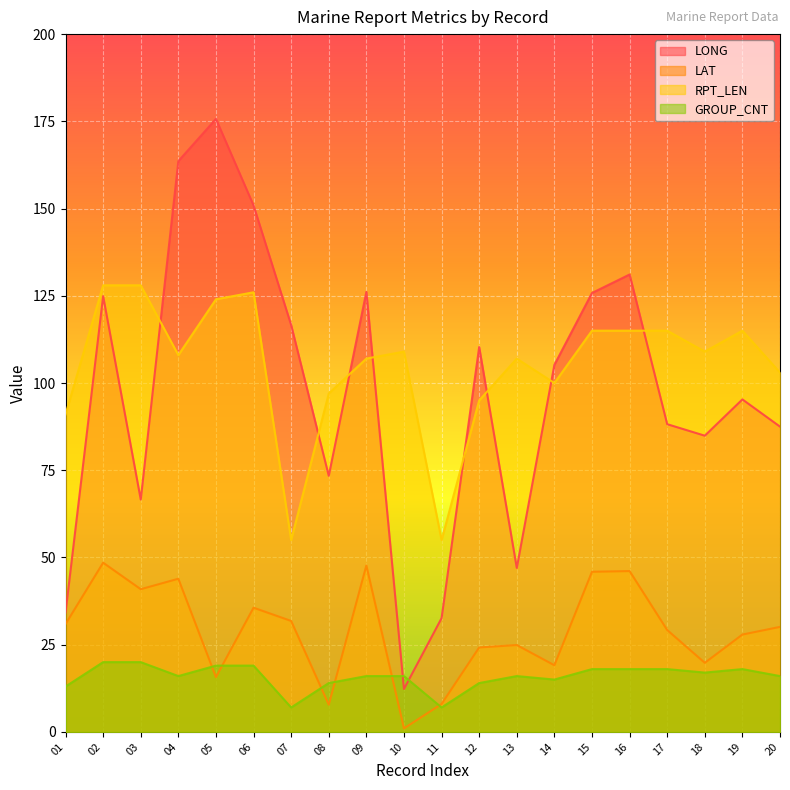

Which category has the lowest value in the RPT_LEN series?

07